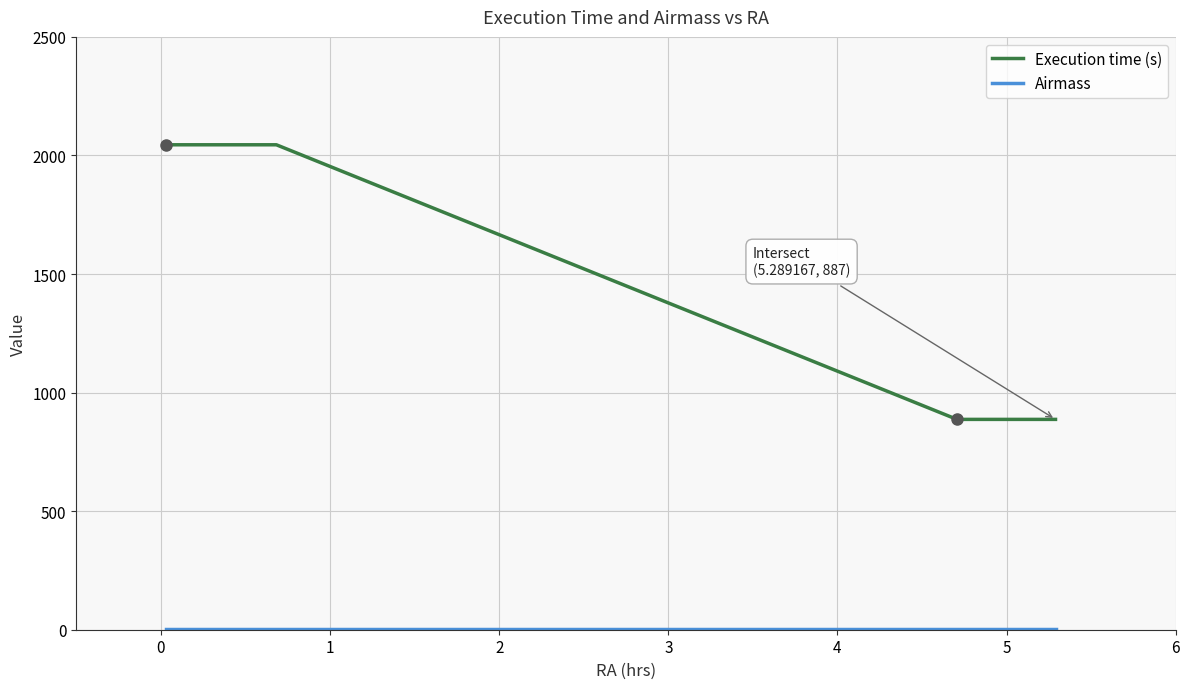

Which series has the largest range (max minus min)?

Execution time (s)